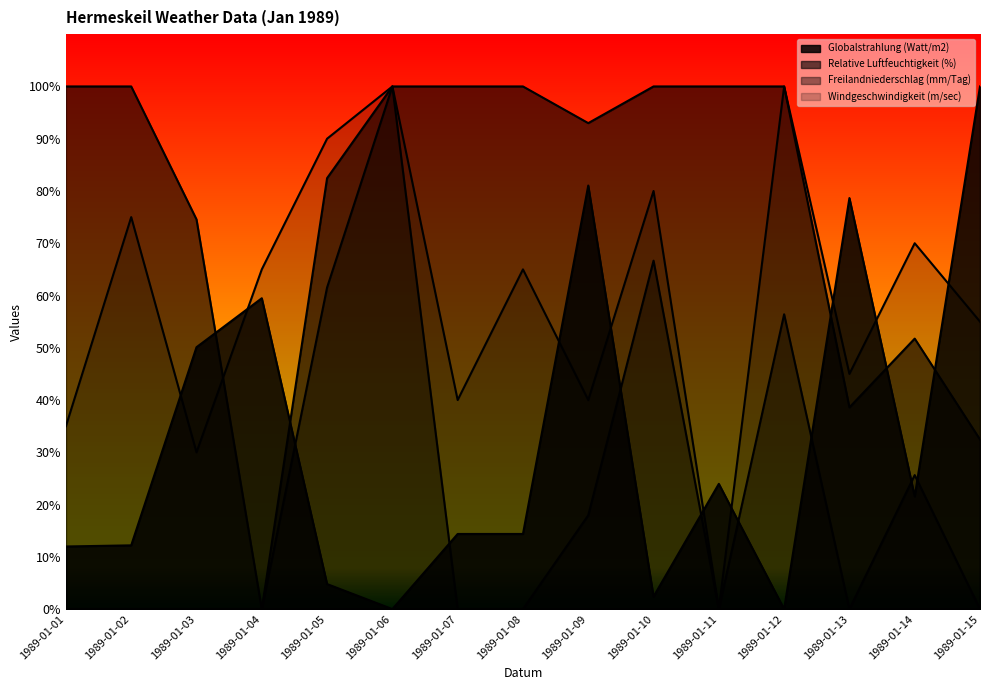

What is the difference between the second highest and minimum values in the Windgeschwindigkeit (m/sec) series?

100.0